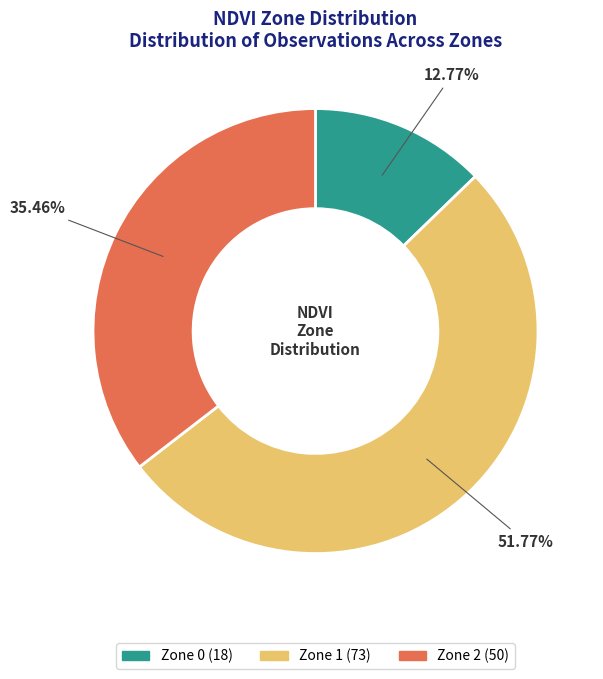

To the nearest percent, what percentage of the pie is Zone 2?

35%